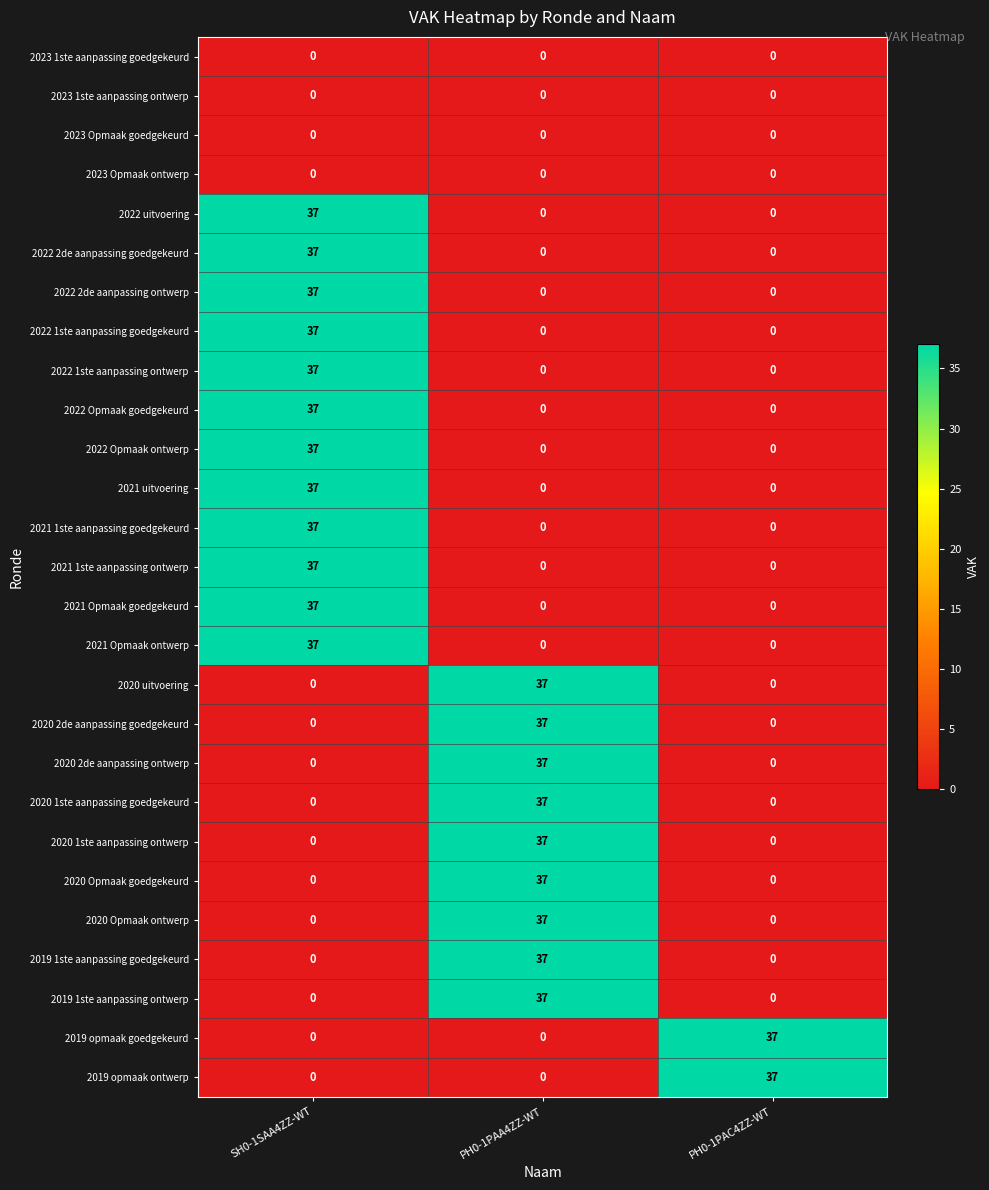

Count the 2022 1ste aanpassing ontwerp values in the range 0 to 37.

3